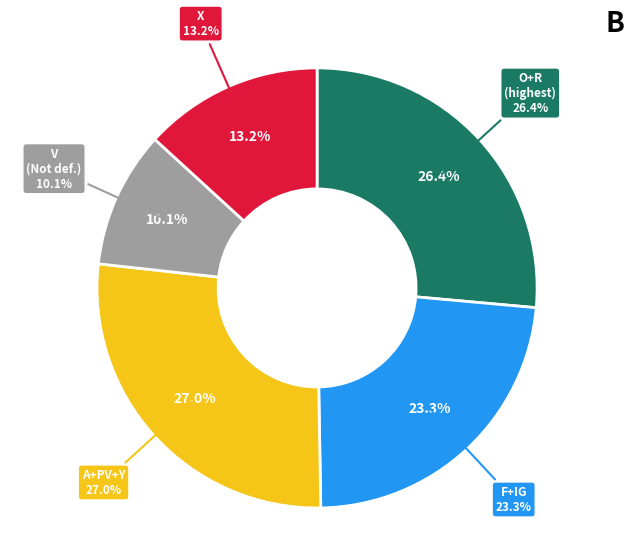

To the nearest percent, what percentage of the pie is Fonds mondial macro Mackenzie X?

13%